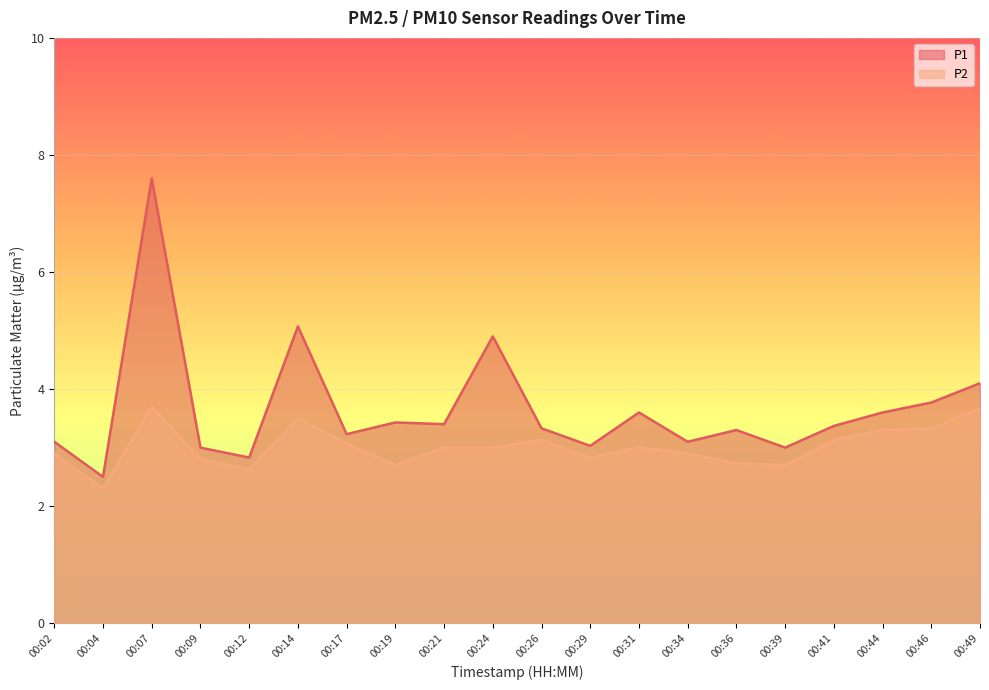

What is the difference between the maximum and second lowest values in the P1 series?

4.8